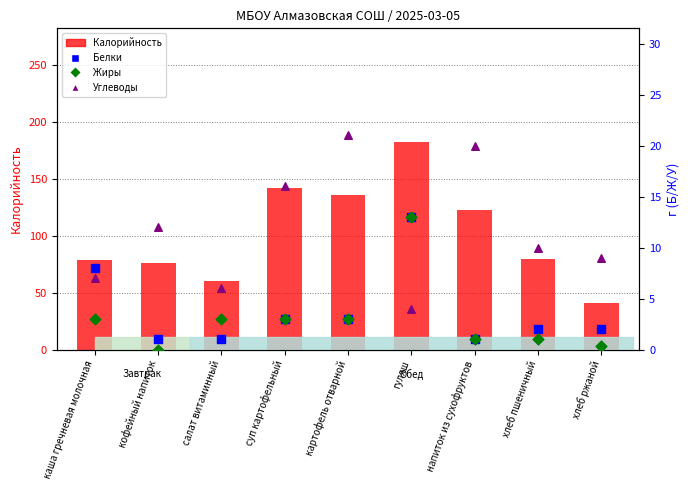

What are all the series names shown in the legend?

Калорийность, Белки, Жиры, Углеводы